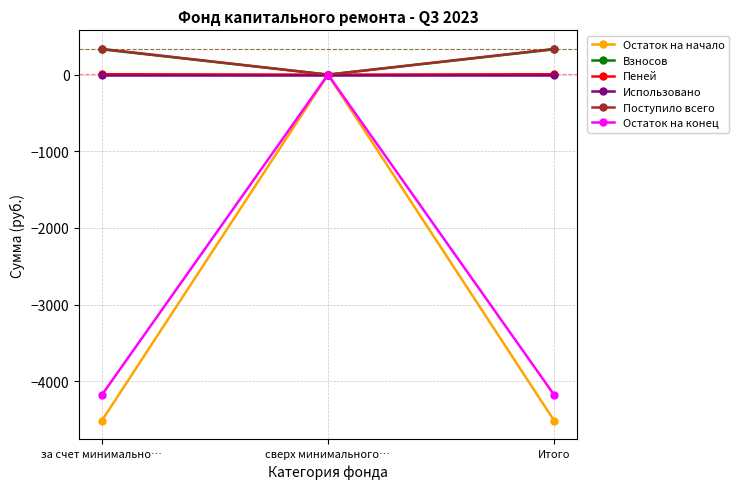

What is the value of the Остаток на начало point at the 1st from the left?

-4513.4